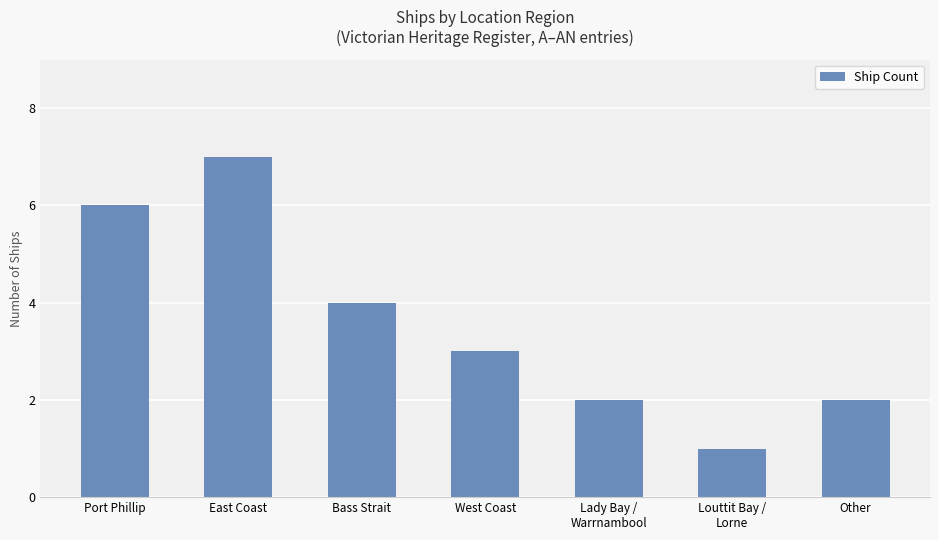

Which category has the lowest value across all series?

Louttit Bay /
Lorne